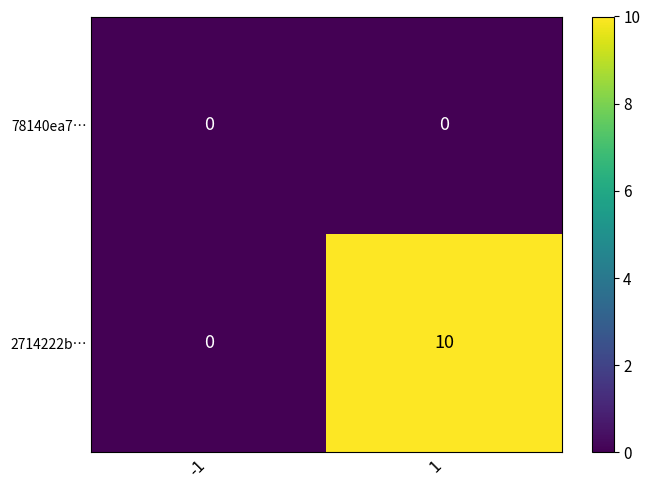

Which series has the widest spread of values?

2714222b…